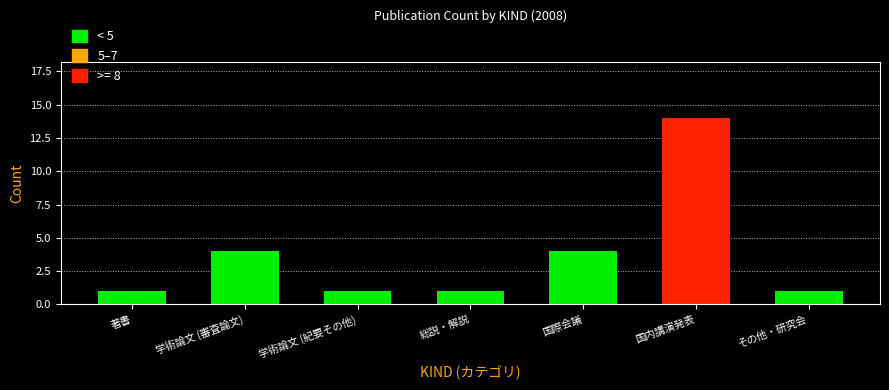

Reading left to right, extract all data points from this chart.

1	4	1	1	4	14	1